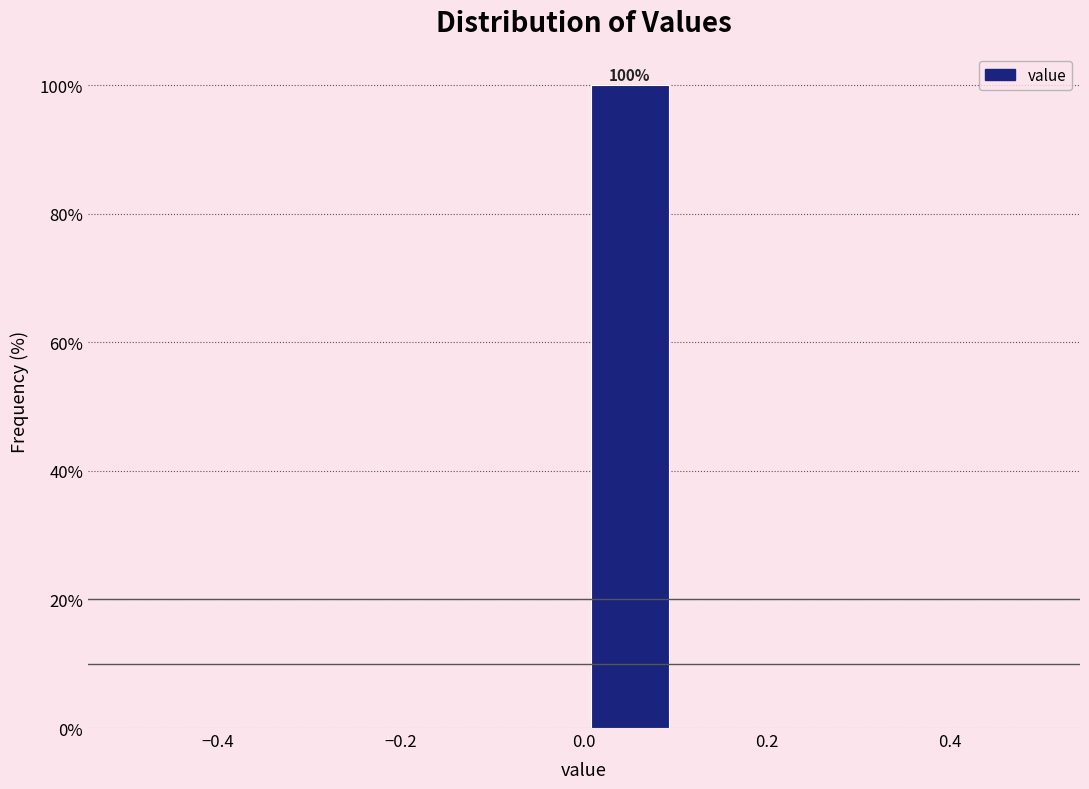

Which range on the x-axis has the tallest bar?

0.0 to 0.1